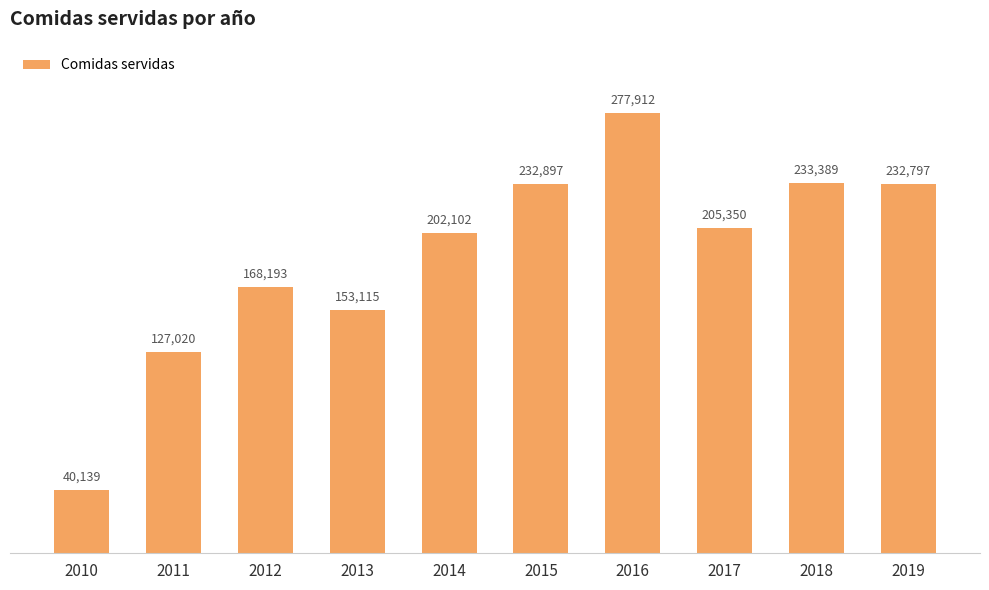

What is the value of the 4th bar from the left?

153115